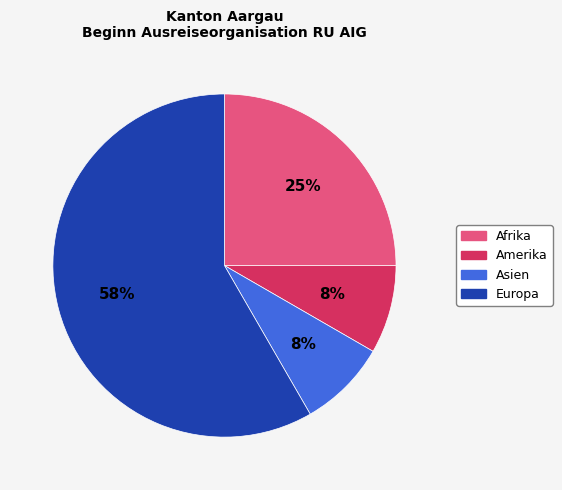

Is there a majority slice in this chart?

Yes